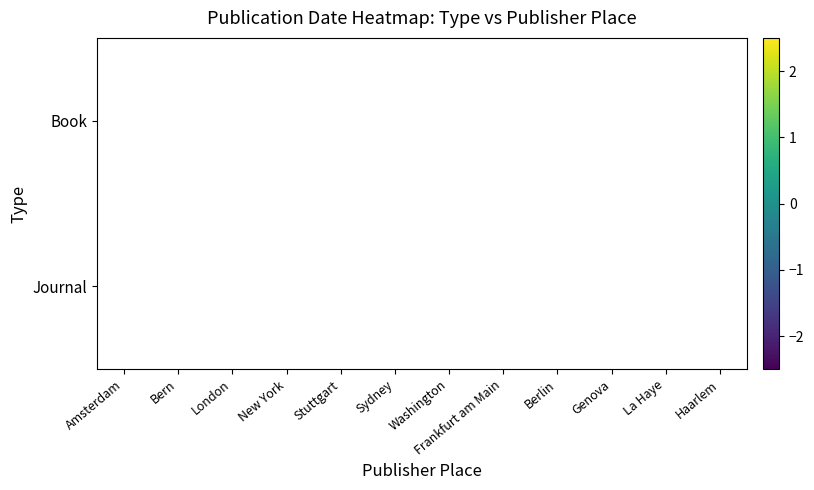

True or false: Journal has a value of -0.7 at London.

False